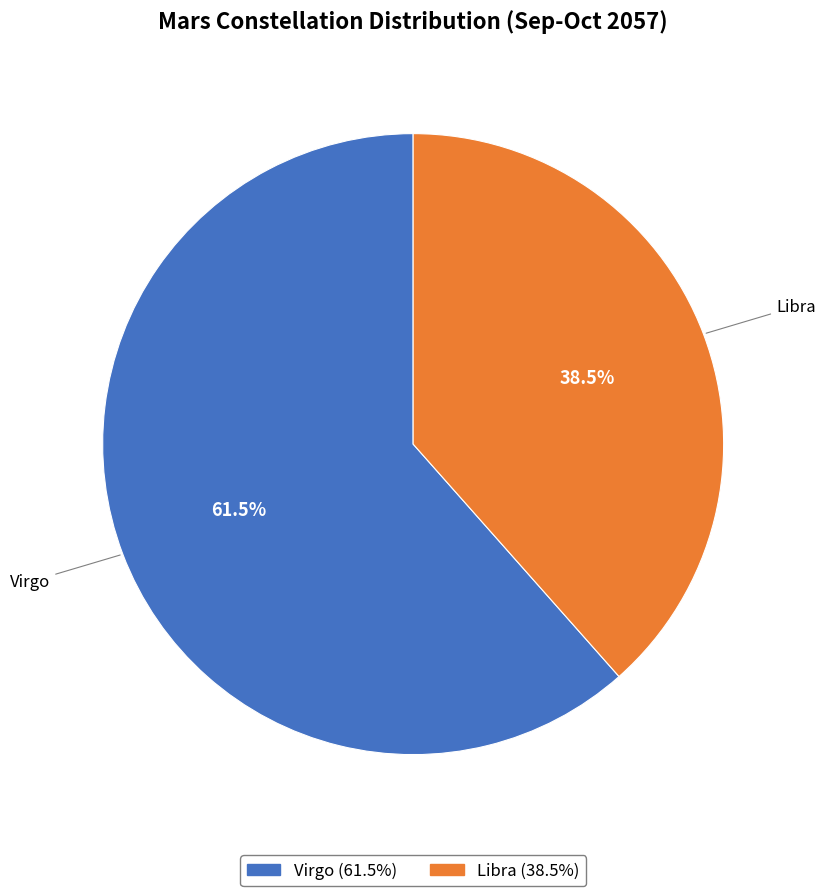

To the nearest percent, what is the difference between the Libra and Virgo slice percentages?

23%